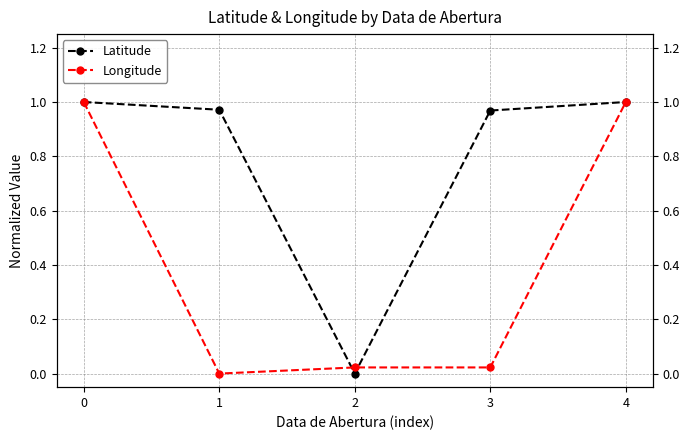

How many data points in Latitude are above 0?

4